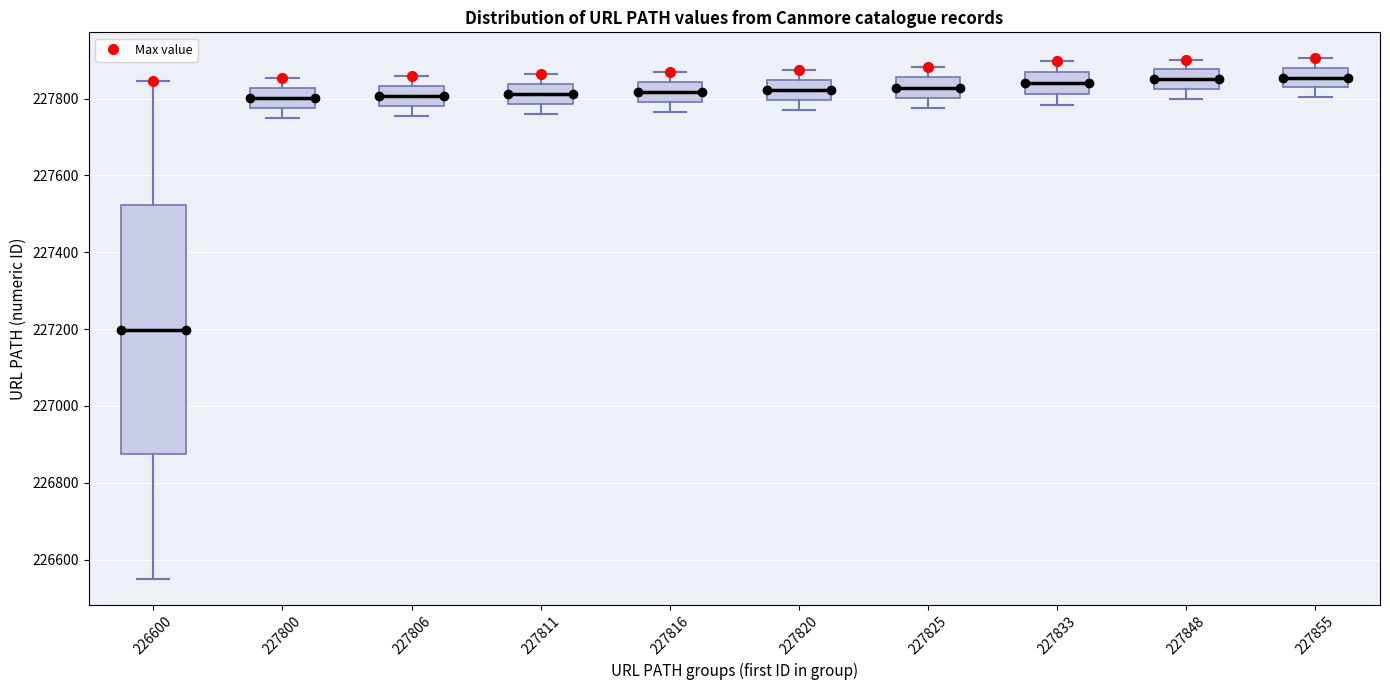

Reading left to right, read every box against the y-axis: the position of its median line, the range the box covers, and the ends of its whiskers. The values are not printed on the chart, so give them approximately, as read against the axis.

226600: median 227200, box 226880 to 227520, whiskers 226560 to 227840
227800: median 227800, box 227780 to 227820, whiskers 227760 to 227860
227806: median 227800, box 227780 to 227840, whiskers 227760 to 227860
227811: median 227820, box 227780 to 227840, whiskers 227760 to 227860
227816: median 227820, box 227800 to 227840, whiskers 227760 to 227860
227820: median 227820, box 227800 to 227840, whiskers 227780 to 227880
227825: median 227820, box 227800 to 227860, whiskers 227780 to 227880
227833: median 227840, box 227820 to 227860, whiskers 227780 to 227900
227848: median 227860, box 227820 to 227880, whiskers 227800 to 227900
227855: median 227860, box 227840 to 227880, whiskers 227800 to 227900